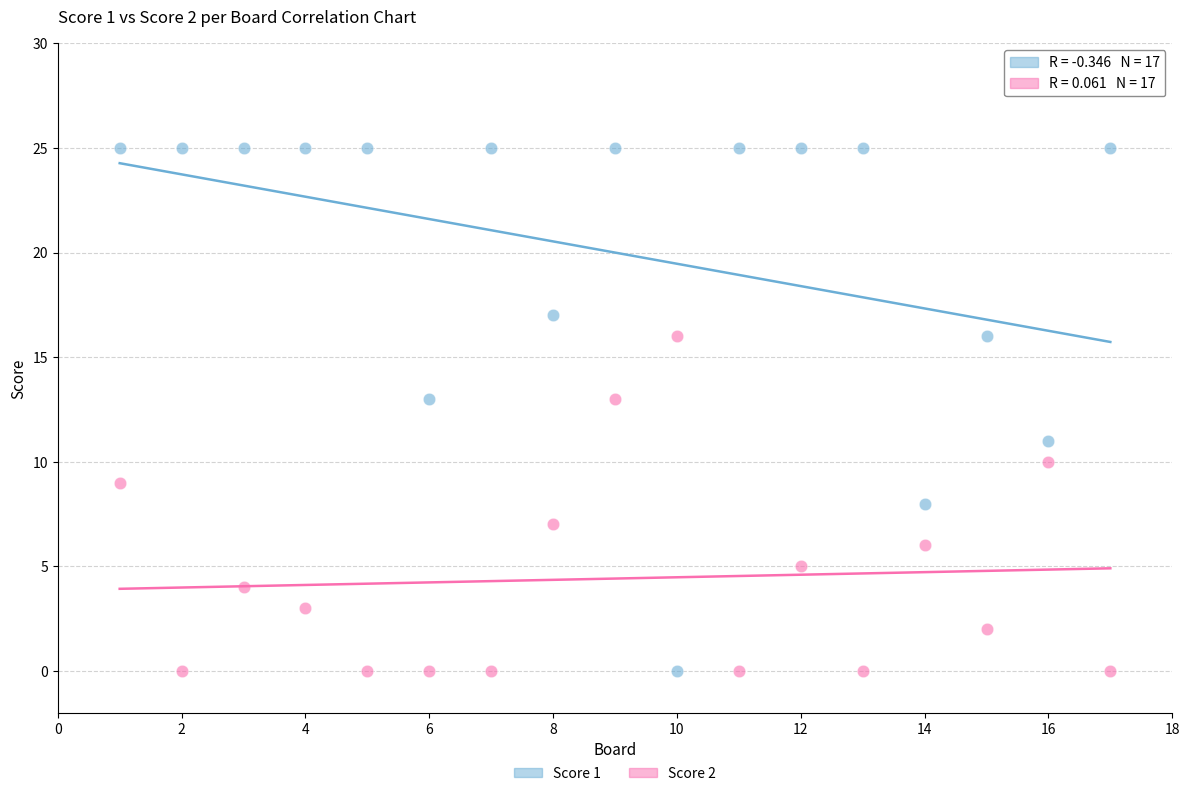

Across all data points, what is the range of X values (max minus min)?

16